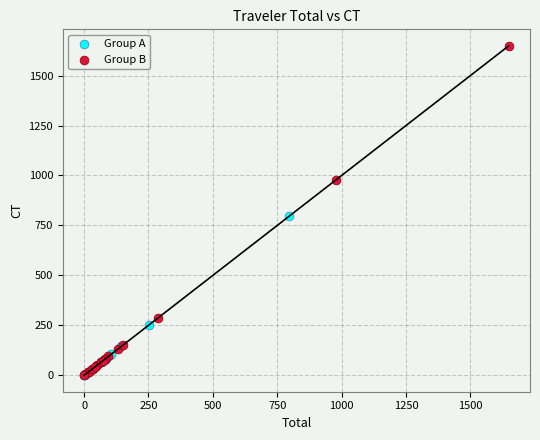

Which series reaches the maximum Y coordinate?

Group B